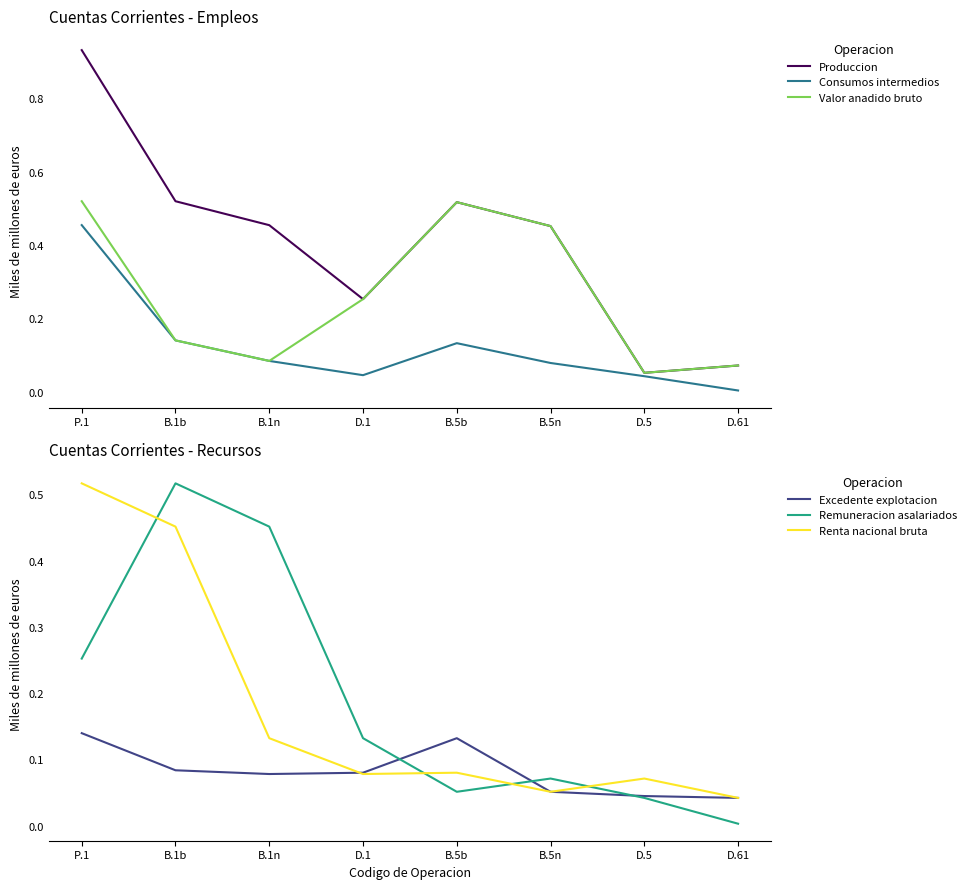

What is the sum of the Renta nacional bruta values at P.1 and B.5b?

0.6